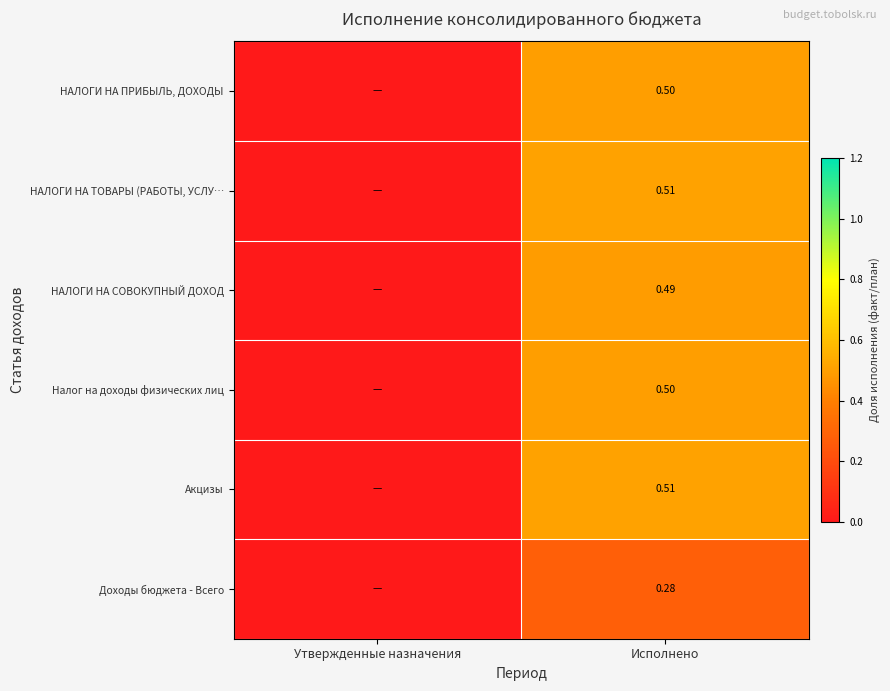

Is the value of НАЛОГИ НА ПРИБЫЛЬ, ДОХОДЫ at Исполнено greater than the value of НАЛОГИ НА ТОВАРЫ (РАБОТЫ, УСЛУ… at Исполнено?

No